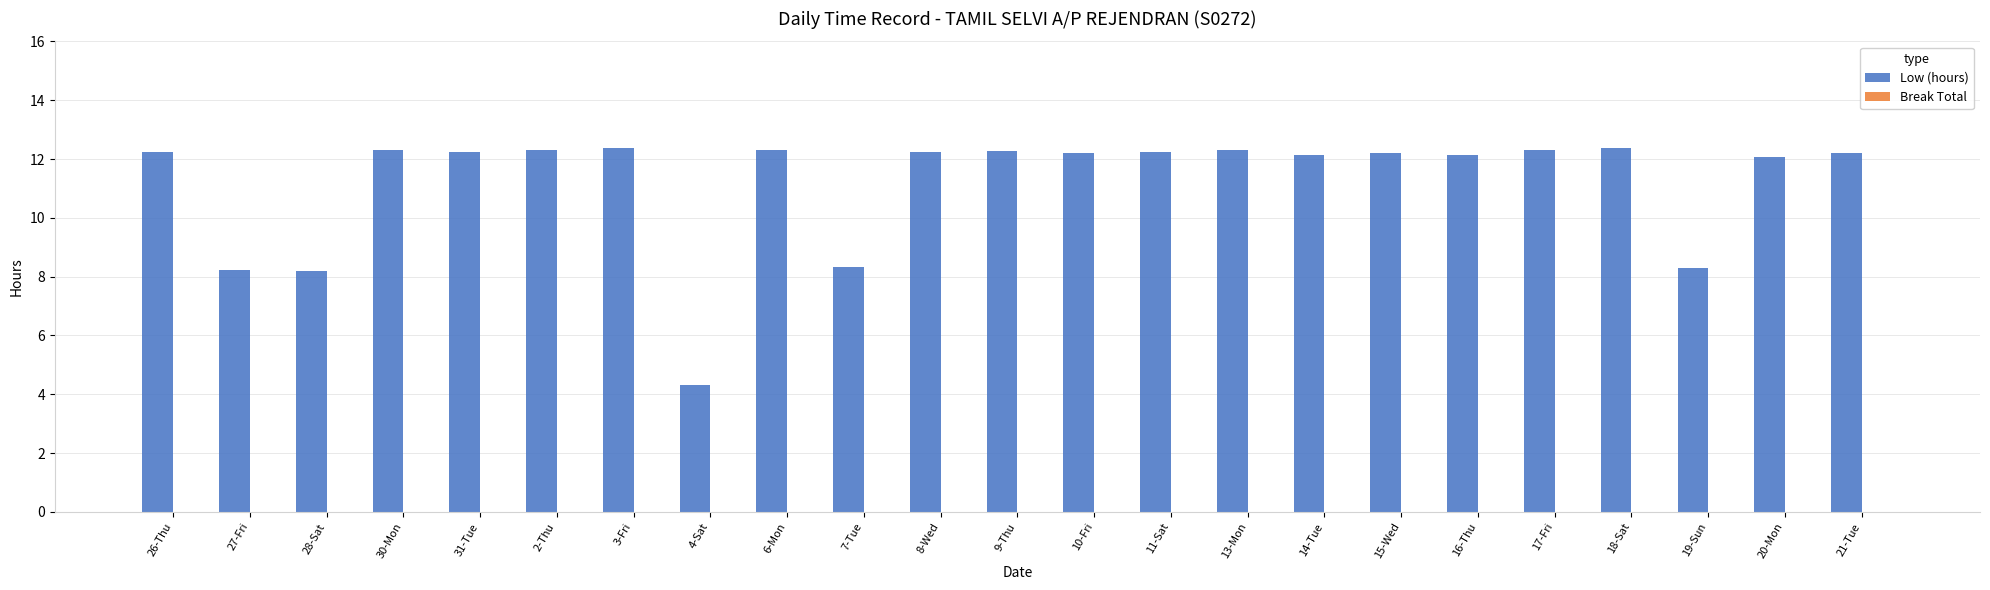

Approximately how many times larger is the value at 21-Tue compared to 26-Thu?

1.0